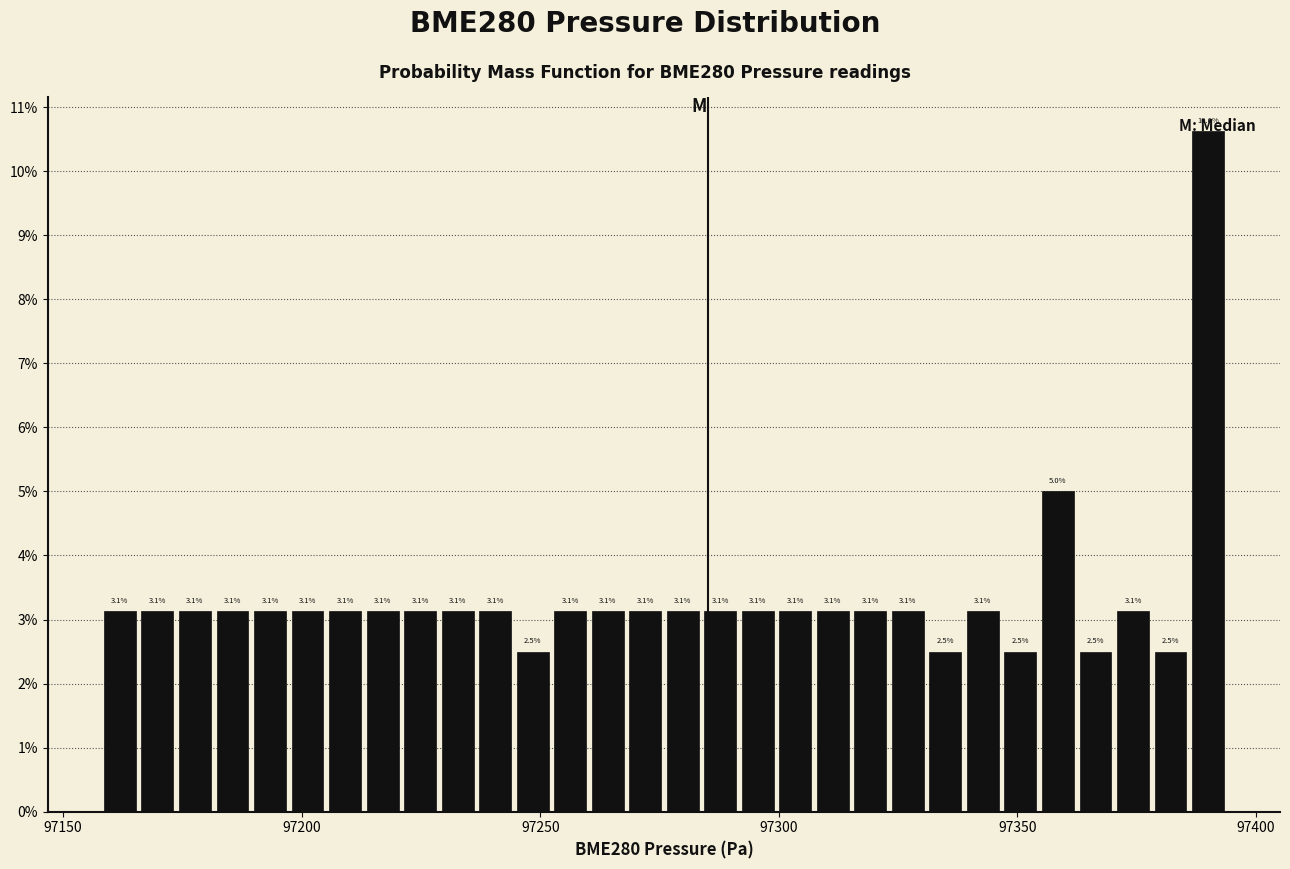

Around what value on the x-axis is the tallest bar? Give the approximate position of its centre, as read against the axis.

97390